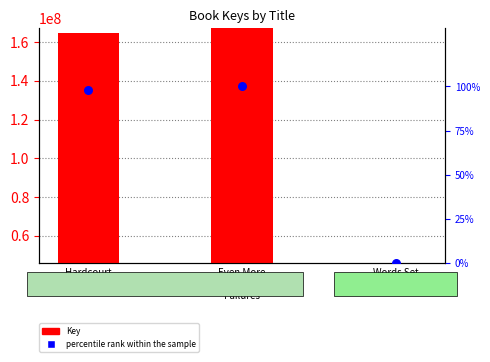

At which category is the sum across all series the highest?

Even More
Fantastic
Failures